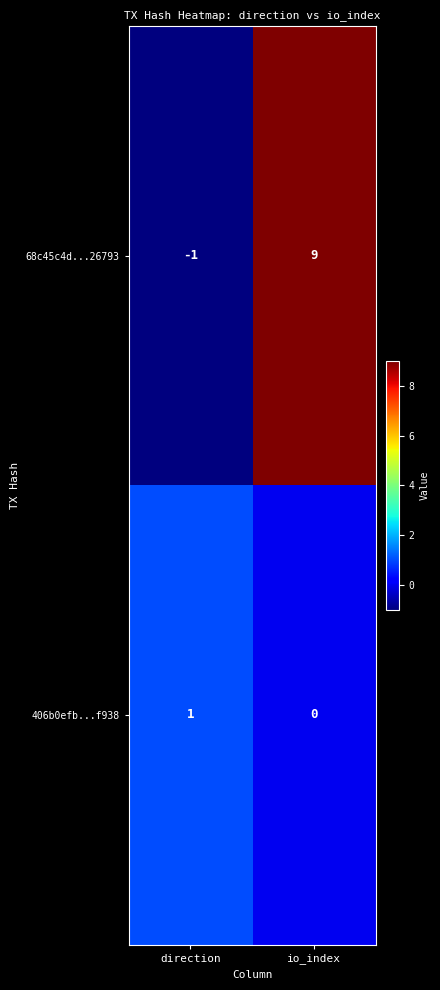

Rank the series by their maximum value, from lowest to highest.

406b0efb...f938, 68c45c4d...26793